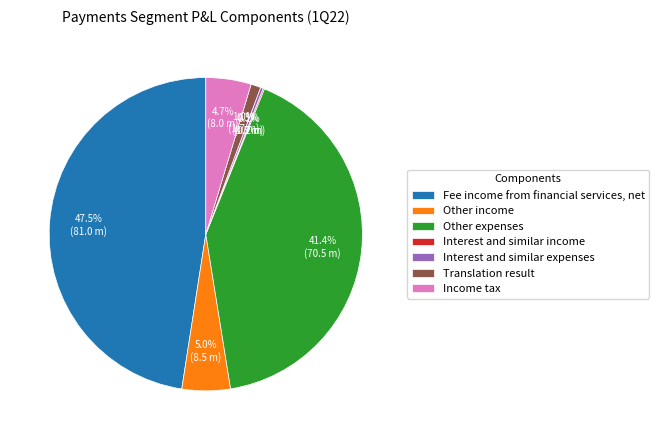

Which has a higher value, Translation result or Income tax?

Income tax